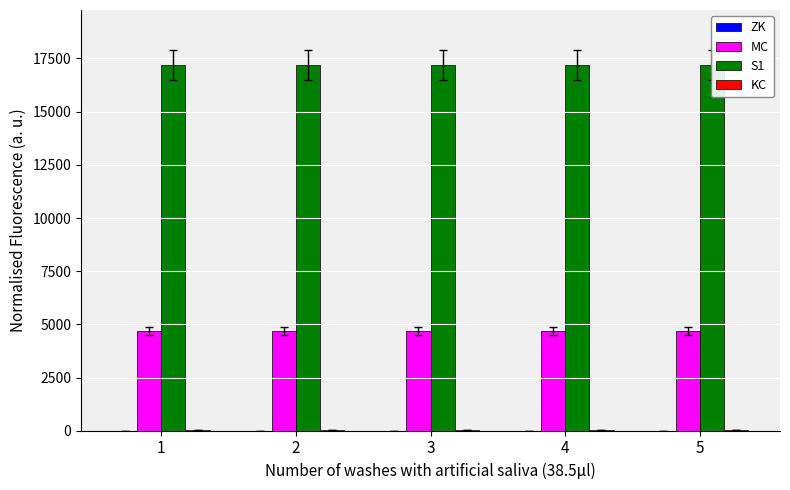

Reading left to right, what are all the values shown in this chart?

ZK: 1=0	2=0	3=0	4=0	5=0
MC: 1=4710	2=4710	3=4710	4=4710	5=4710
S1: 1=17200	2=17200	3=17200	4=17200	5=17200
KC: 1=47	2=47	3=47	4=47	5=47